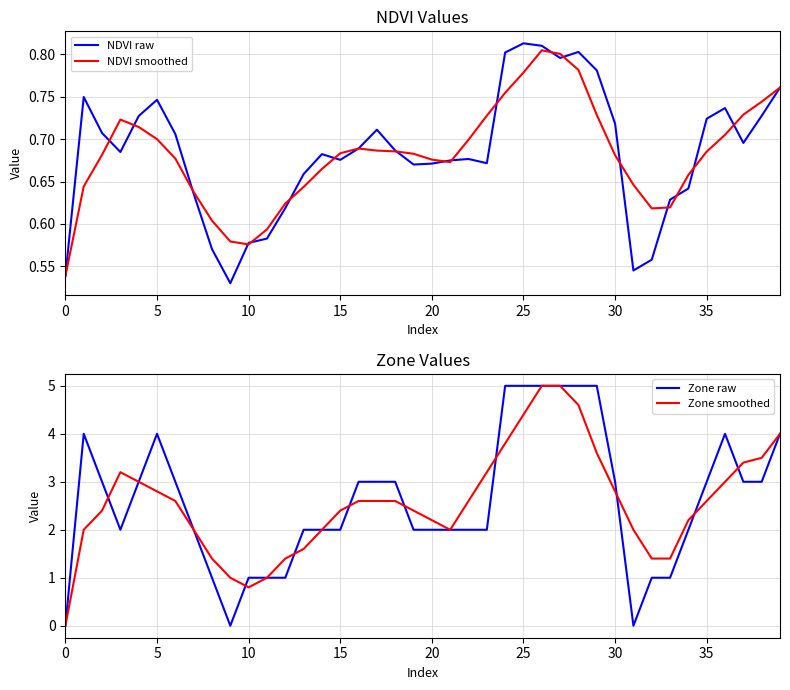

The value of NDVI raw at 35 is 0.5. True or false?

False